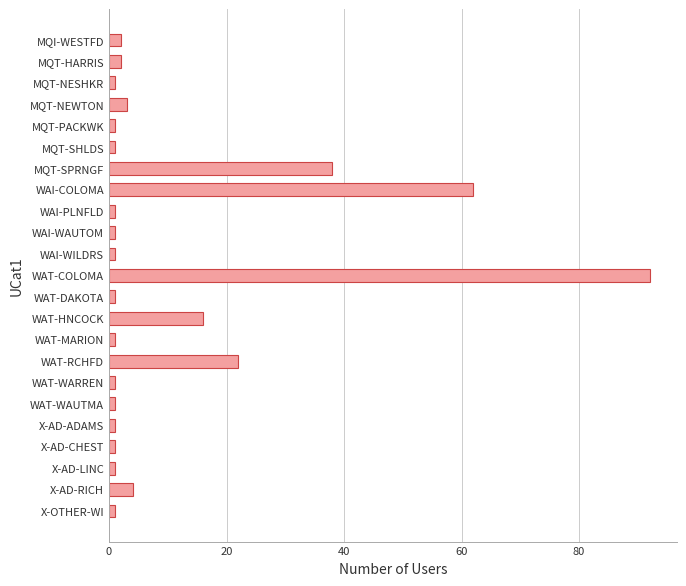

The value at X-AD-RICH is 4. True or false?

True